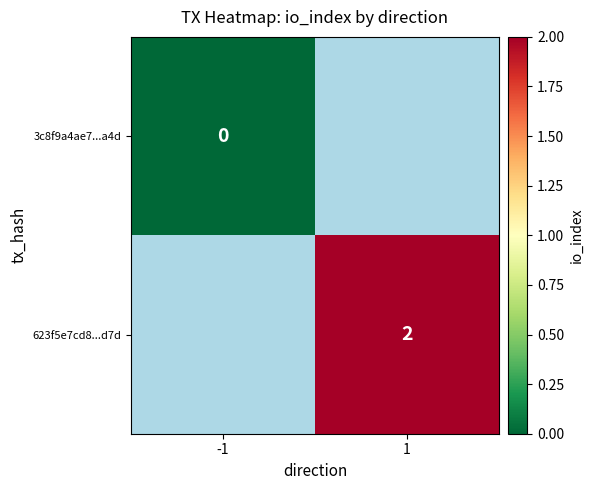

True or false: 623f5e7cd8...d7d has a value of 2 at 1.

True